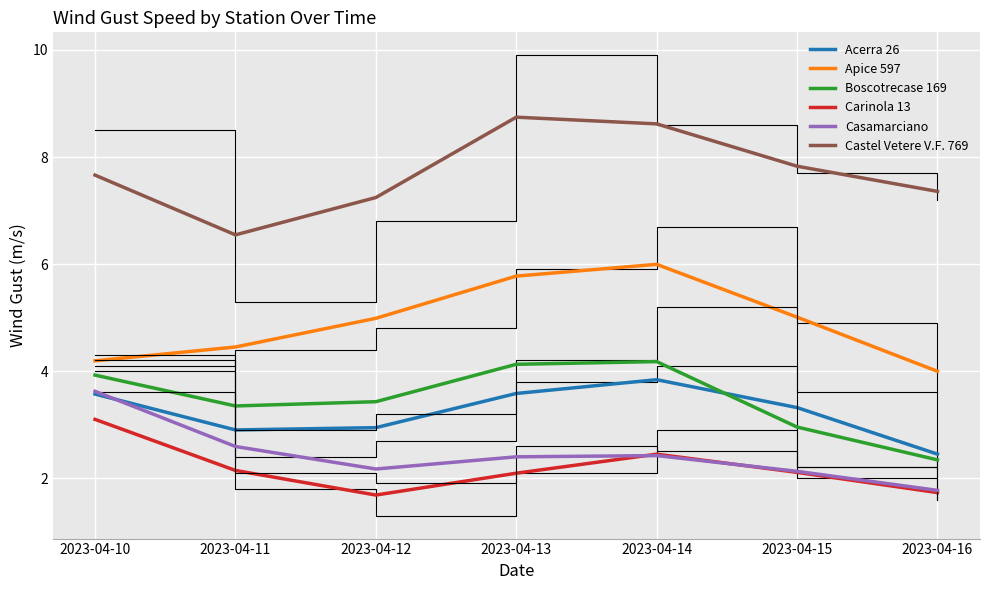

What are all the series names shown in the legend?

Acerra 26, Apice 597, Boscotrecase 169, Carinola 13, Casamarciano, Castel Vetere V.F. 769